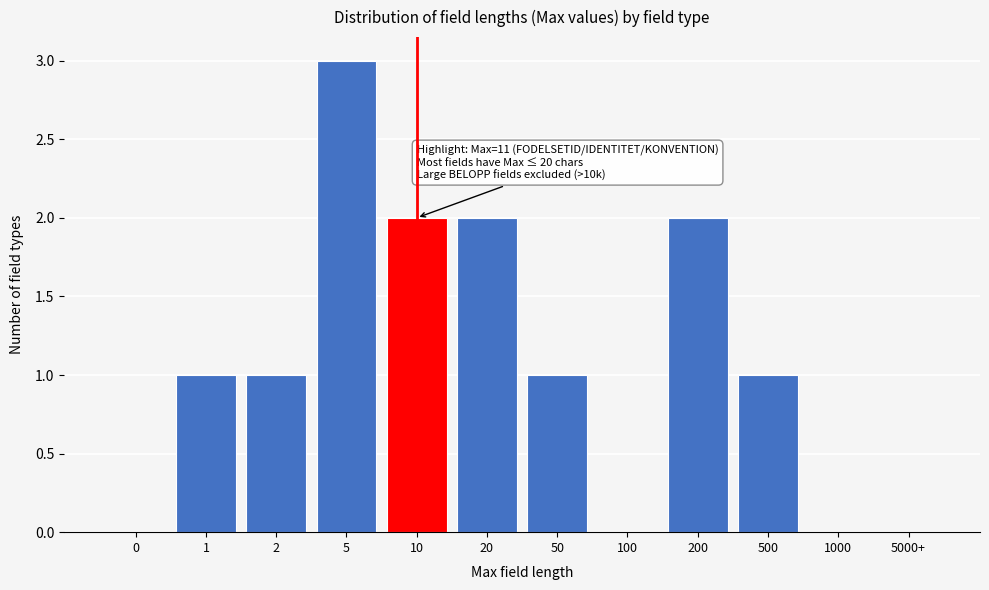

Reading right to left, extract all data points from this chart.

5000+=0	1000=0	500=1	200=2	100=0	50=1	20=2	10=2	5=3	2=1	1=1	0=0